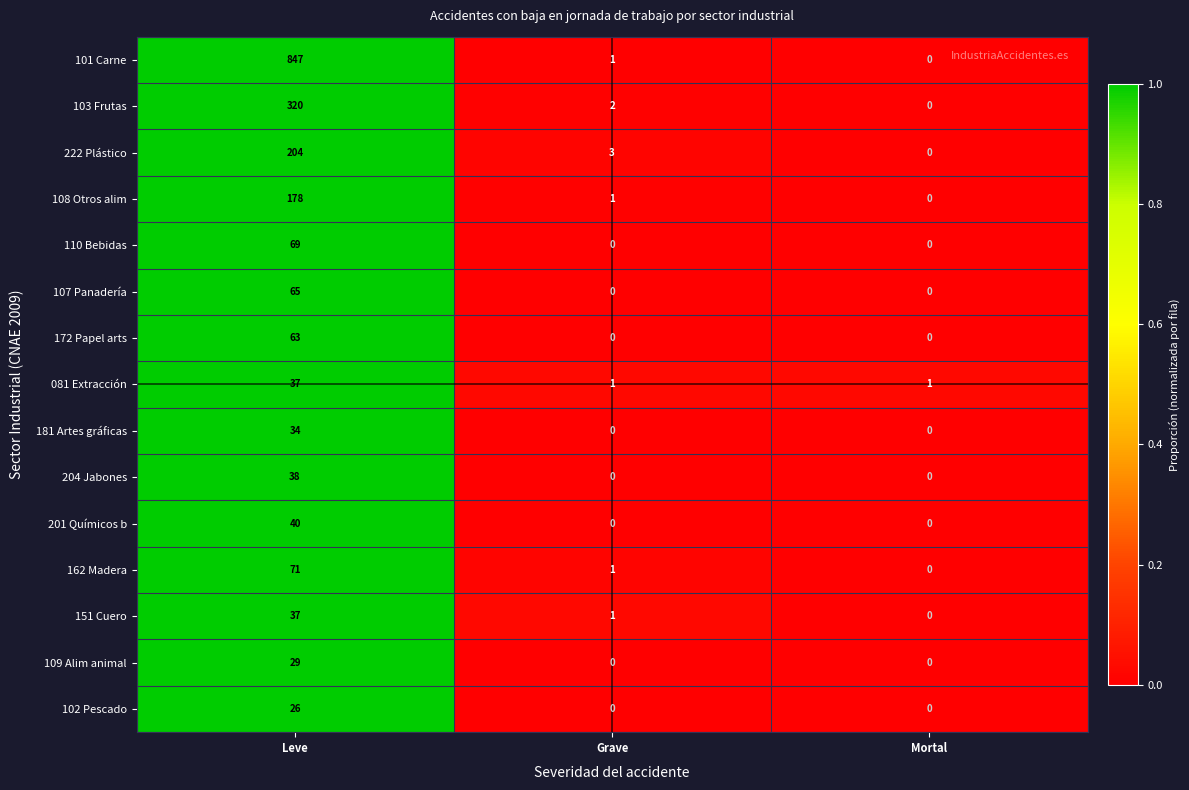

Rank the categories by 103 Frutas value from highest to lowest.

Leve, Grave, Mortal